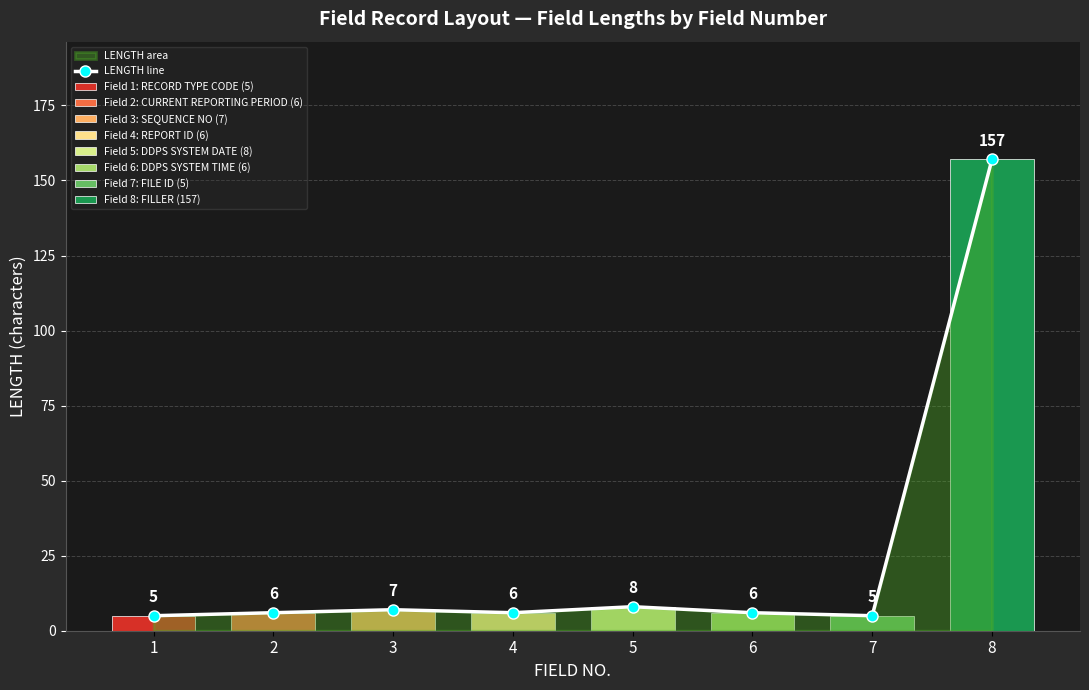

What is the sum of all values?

200